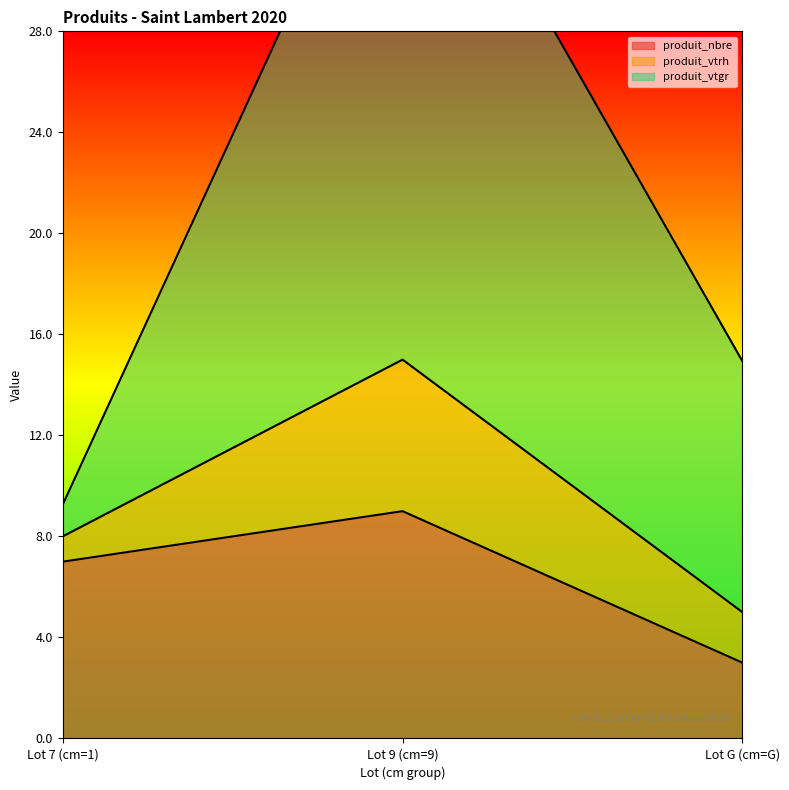

Is it true that produit_vtrh equals 9.3 at Lot 7 (cm=1)?

True